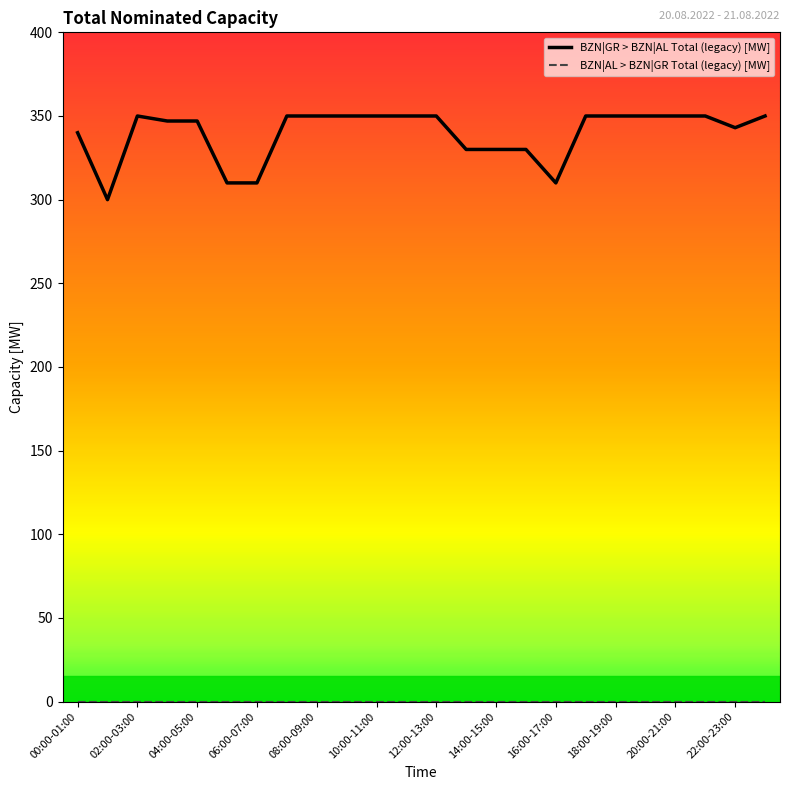

Which series has the widest spread of values?

BZN|GR > BZN|AL Total (legacy) [MW]